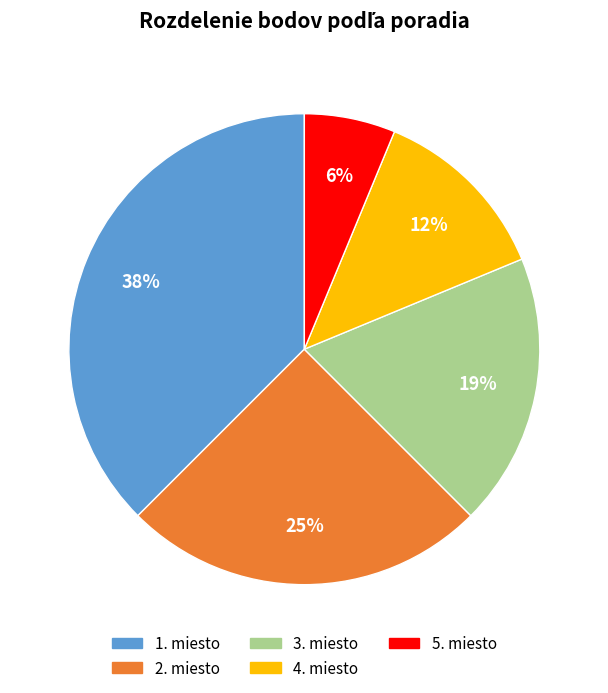

To the nearest percent, what is the average slice percentage?

20%